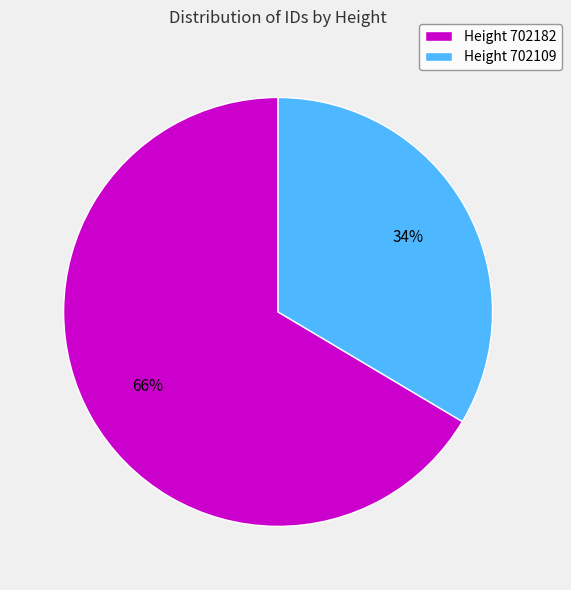

To the nearest percent, what percentage of the pie is Height 702182?

66%